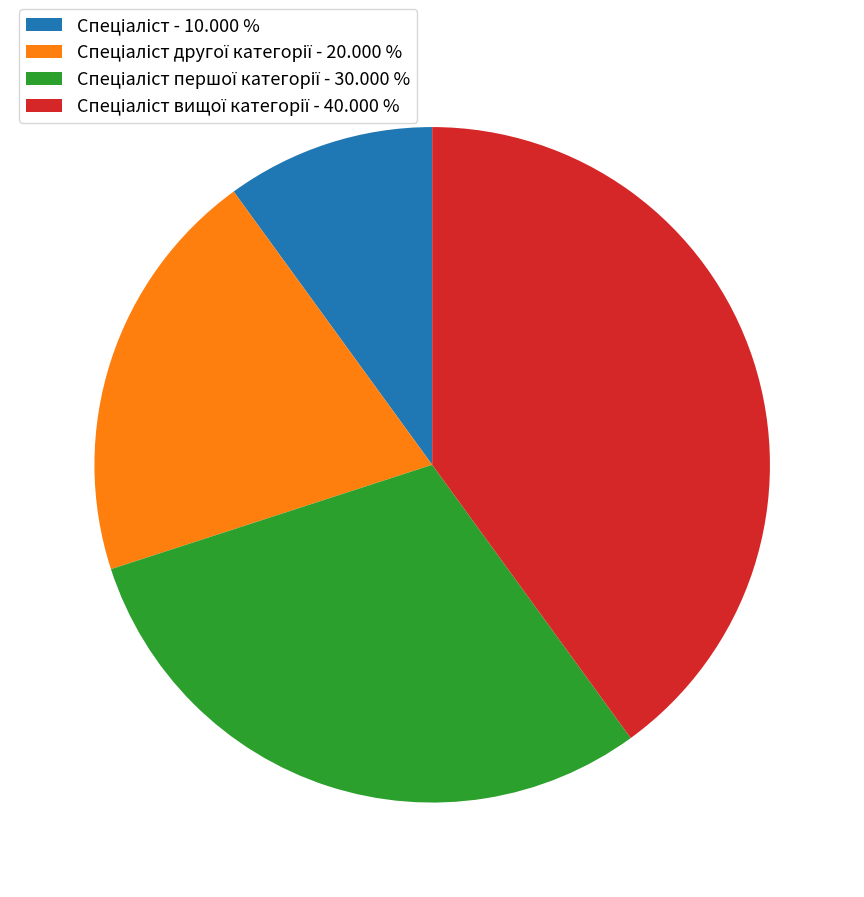

How many segments does this pie chart have?

4